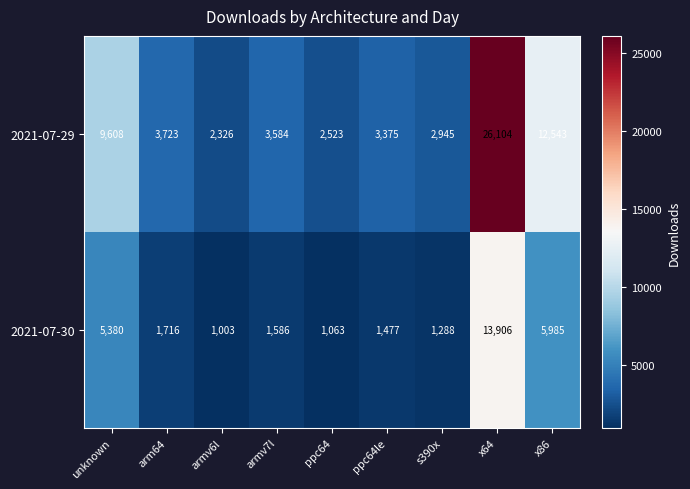

The 2021-07-30 series shows 1416 at unknown. True or false?

False